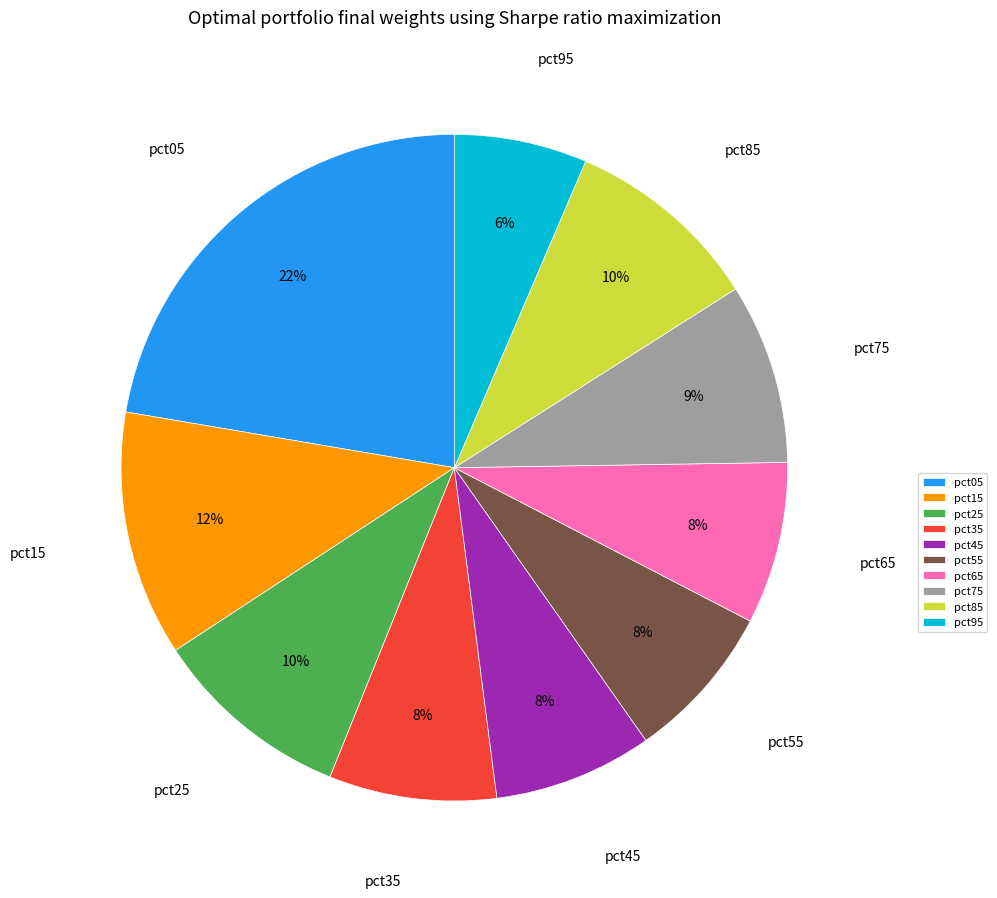

Does any single category account for the majority?

No